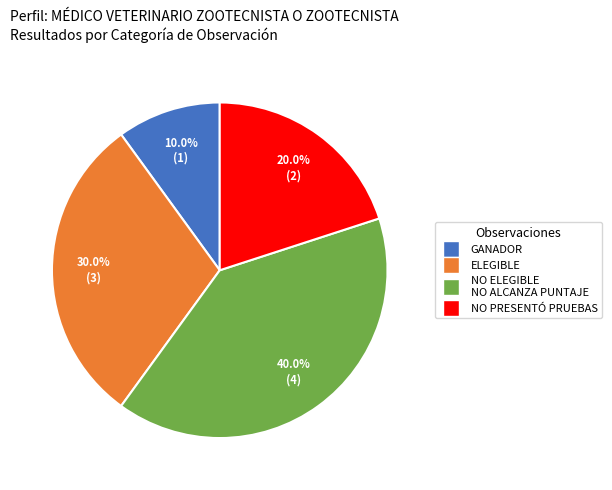

Does any single category account for the majority?

No